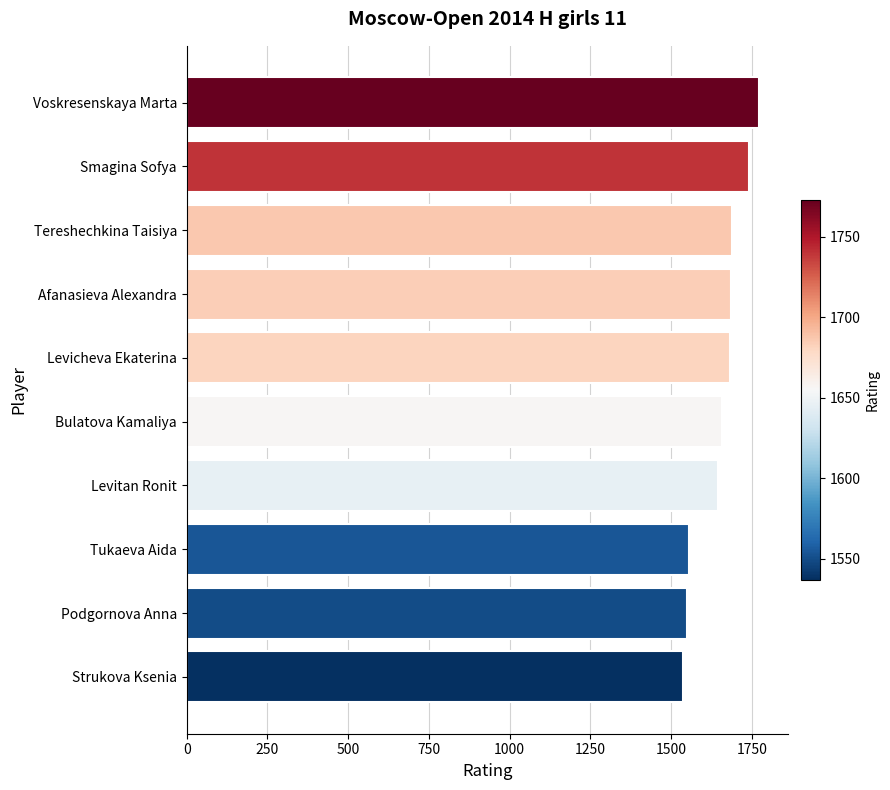

What is the difference between the maximum and minimum values?

236